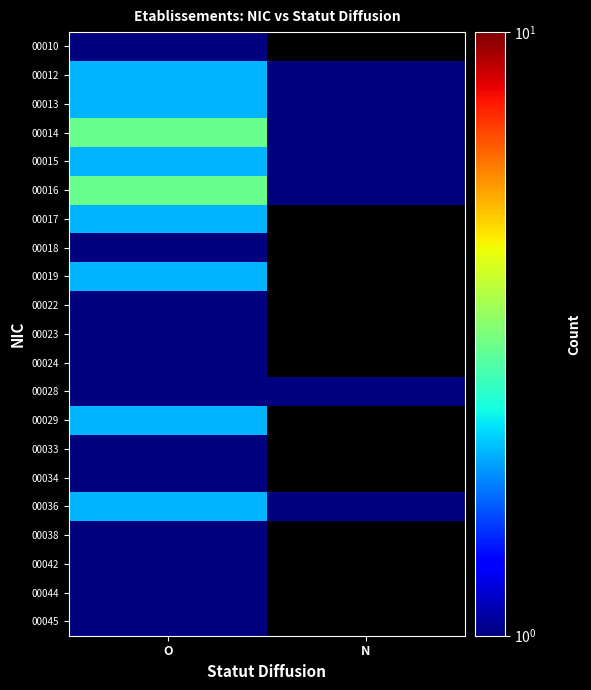

How many data points does each series have?

2